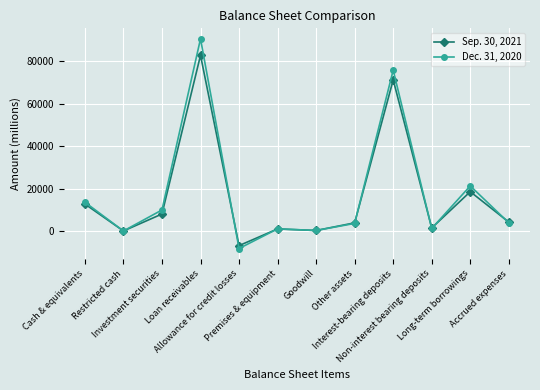

Between Investment securities and Accrued expenses, which series saw the biggest shift?

Dec. 31, 2020